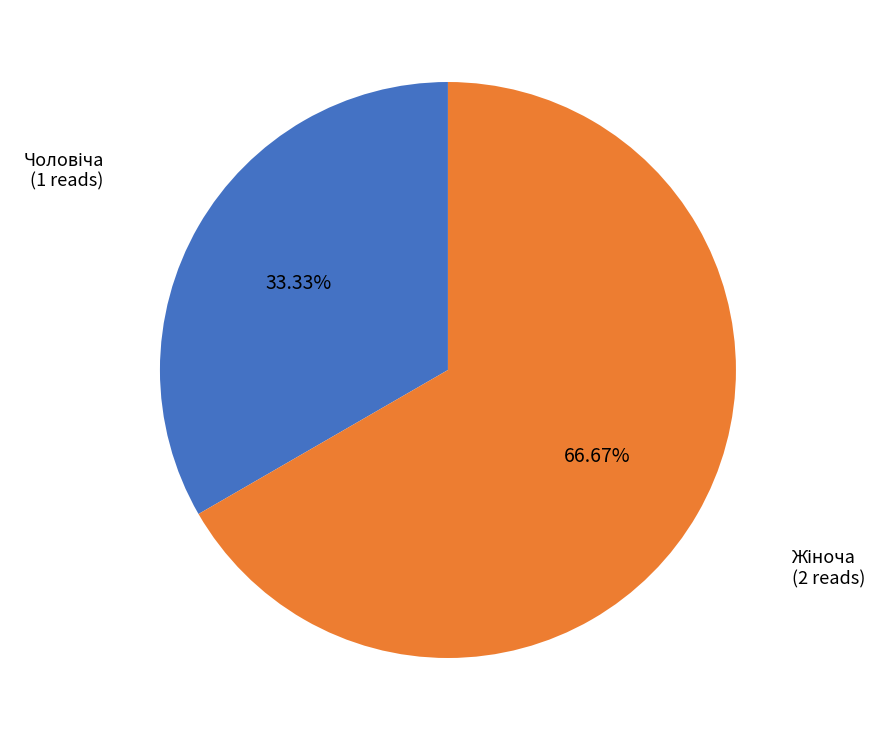

How many slices are in this pie chart?

2